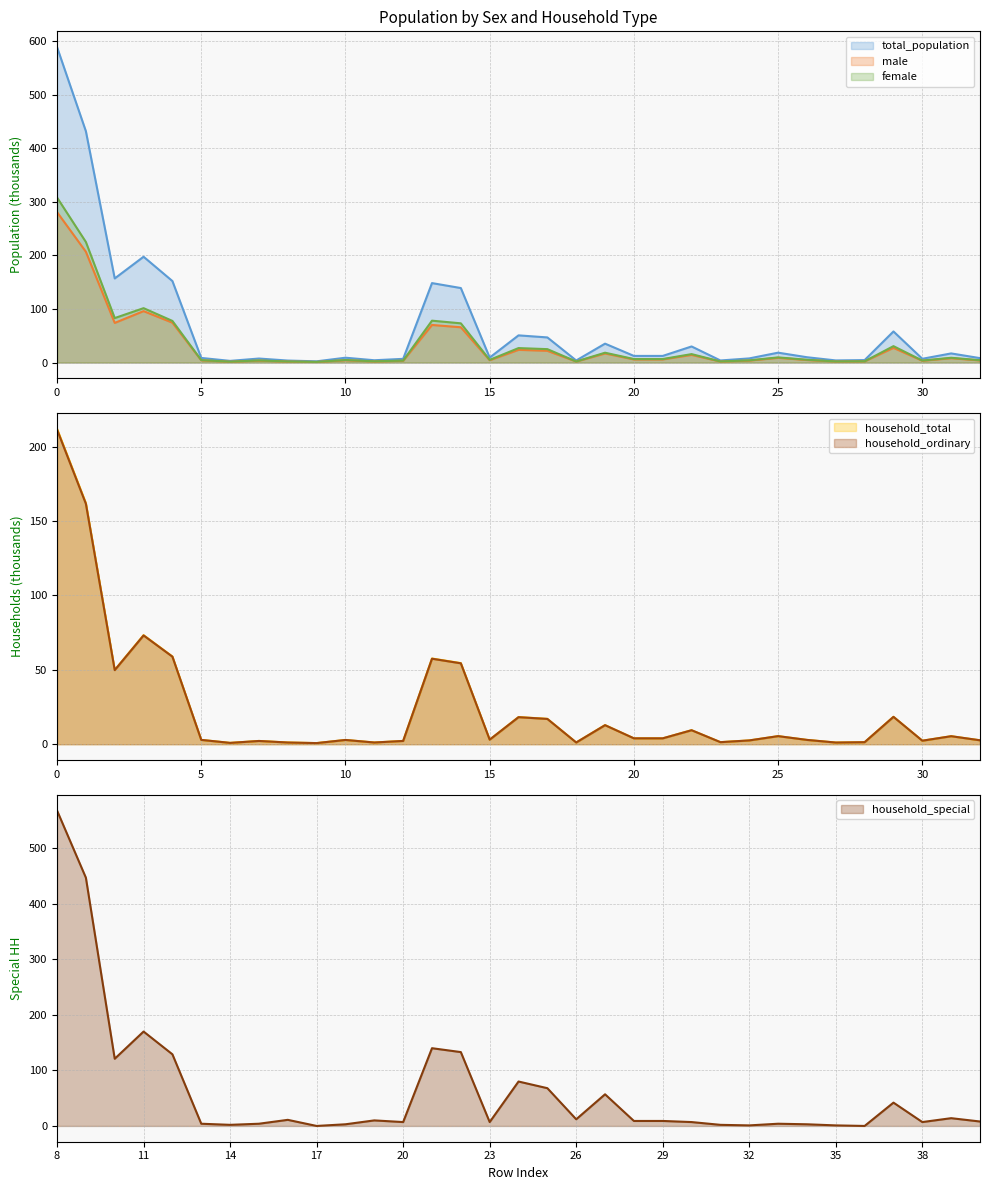

Between which two adjacent categories do household_ordinary and household_special first intersect?

16 and 17